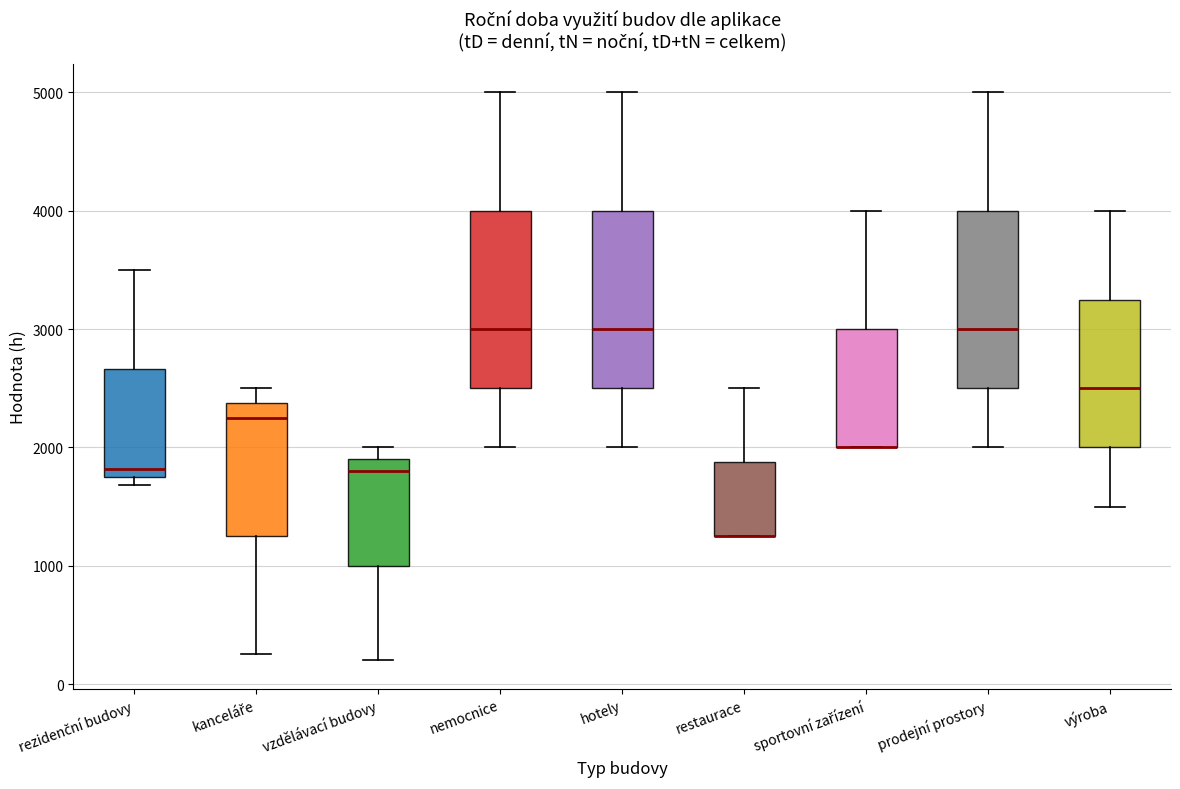

Reading left to right, read every box against the y-axis: the position of its median line, the range the box covers, and the ends of its whiskers. The values are not printed on the chart, so give them approximately, as read against the axis.

rezidenční budovy: median 1800 (just above the box's lower edge), box 1800 to 2700, whiskers 1700 to 3500
kanceláře: median 2300, box 1300 to 2400, whiskers 300 to 2500
vzdělávací budovy: median 1800, box 1000 to 1900, whiskers 200 to 2000
nemocnice: median 3000, box 2500 to 4000, whiskers 2000 to 5000
hotely: median 3000, box 2500 to 4000, whiskers 2000 to 5000
restaurace: median 1300 (drawn on the box's lower edge), box 1300 to 1900, whiskers 1300 to 2500
sportovní zařízení: median 2000 (drawn on the box's lower edge), box 2000 to 3000, whiskers 2000 to 4000
prodejní prostory: median 3000, box 2500 to 4000, whiskers 2000 to 5000
výroba: median 2500, box 2000 to 3300, whiskers 1500 to 4000